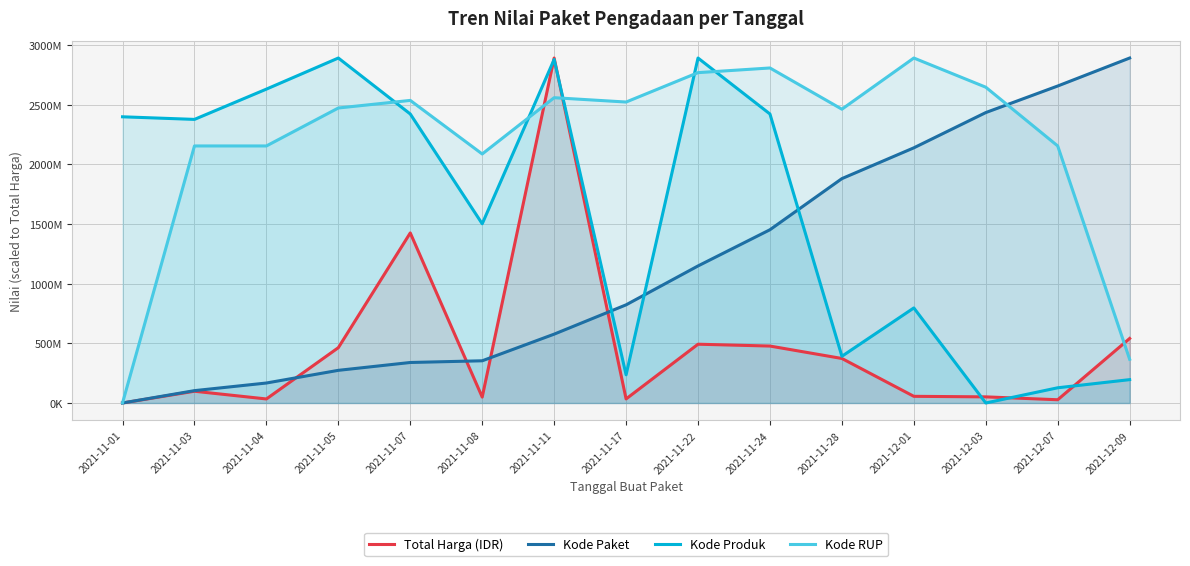

What is the difference between the maximum and minimum values in the Kode Paket series?

2891788400.0